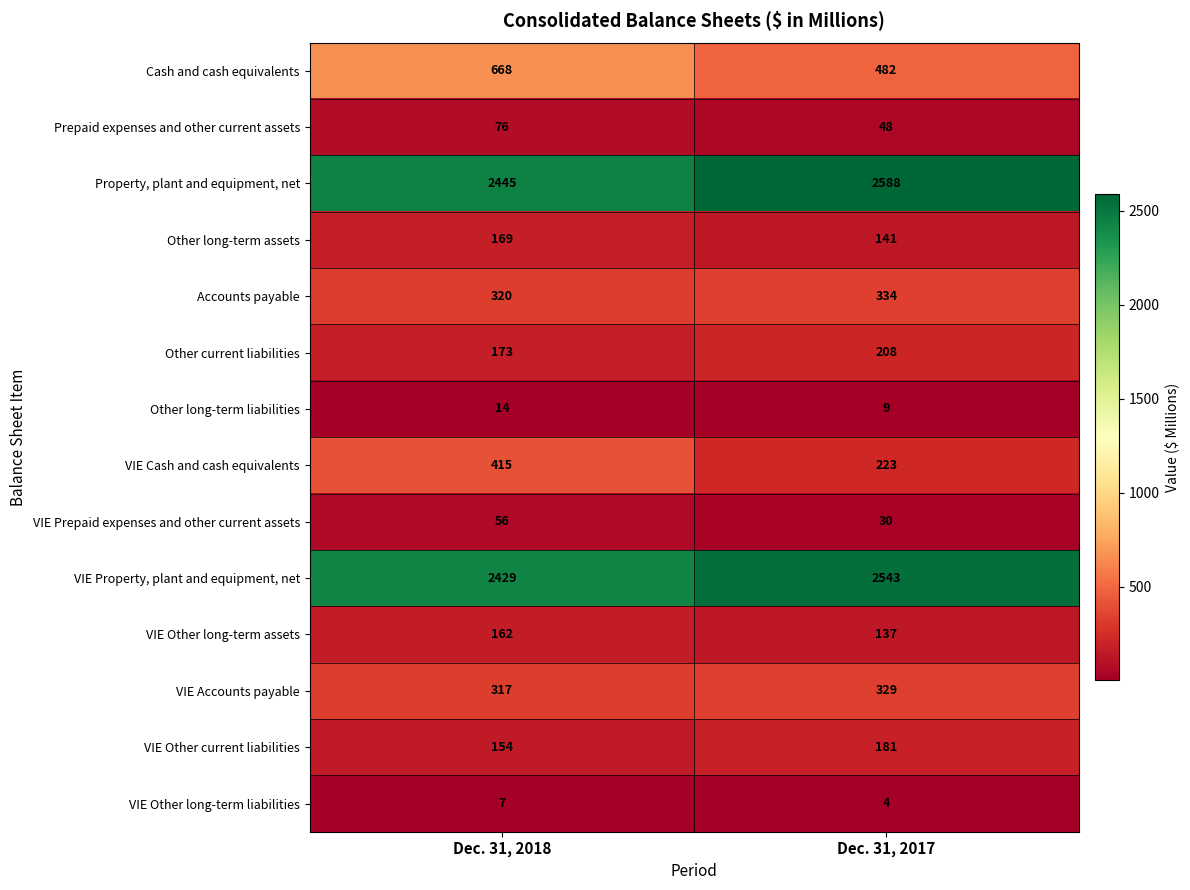

At Dec. 31, 2017, list the series in order from smallest to largest.

VIE Other long-term liabilities, Other long-term liabilities, VIE Prepaid expenses and other current assets, Prepaid expenses and other current assets, VIE Other long-term assets, Other long-term assets, VIE Other current liabilities, Other current liabilities, VIE Cash and cash equivalents, VIE Accounts payable, Accounts payable, Cash and cash equivalents, VIE Property, plant and equipment, net, Property, plant and equipment, net